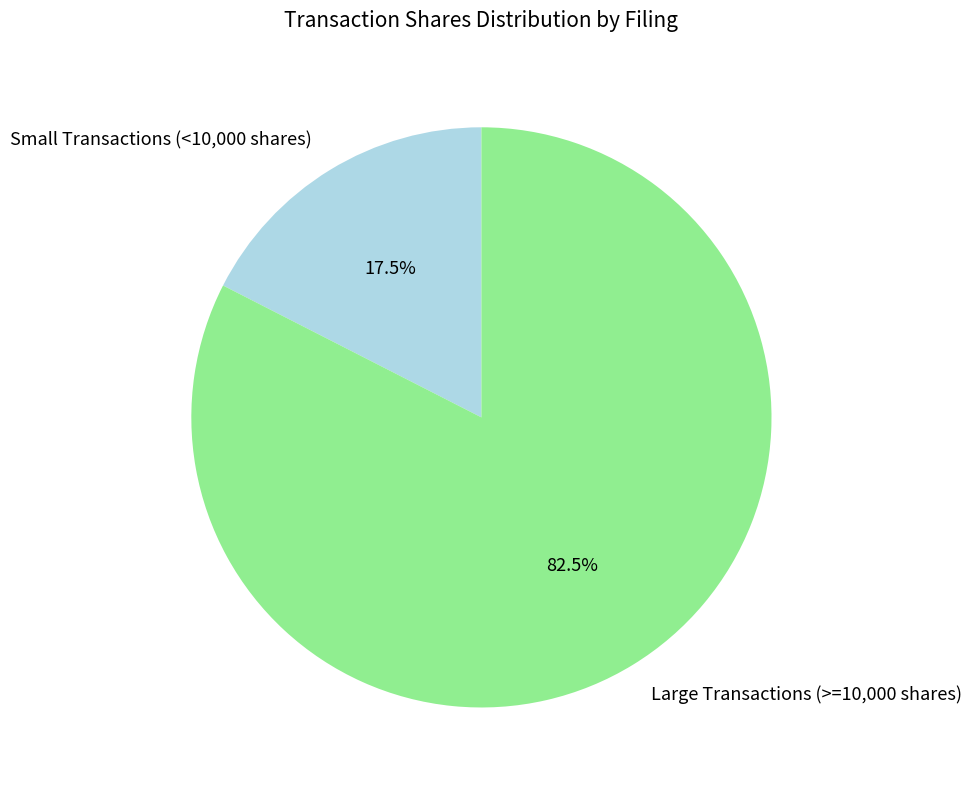

Which slice represents more than half of the pie?

Large Transactions (>=10,000 shares)